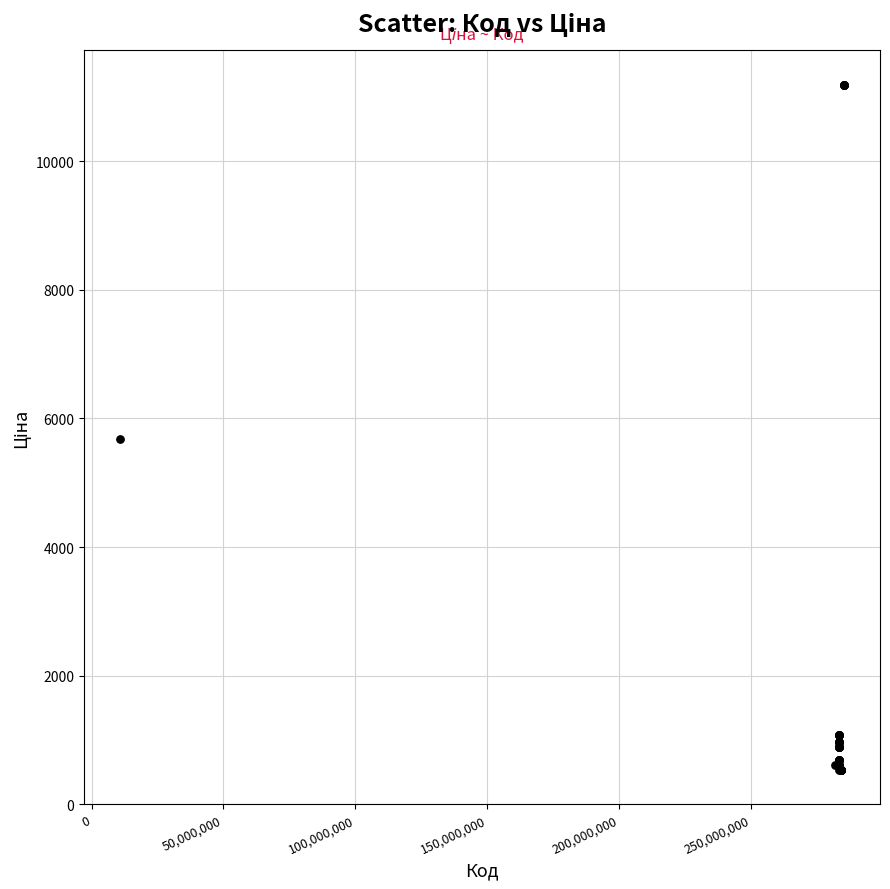

What Y value in the scatter plot is closest to 5859?

5673.8